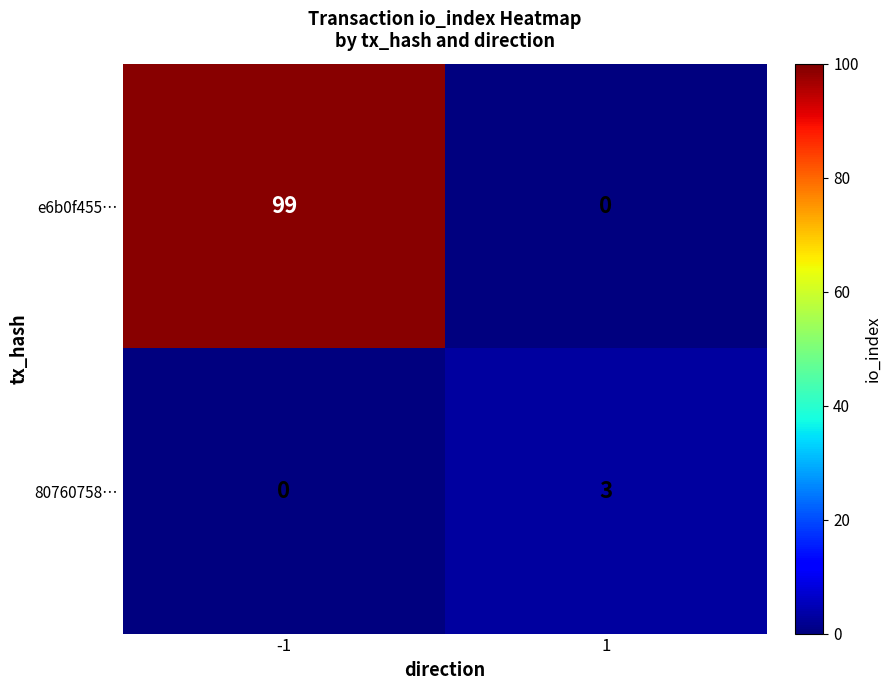

At which category is the sum across all series the highest?

-1